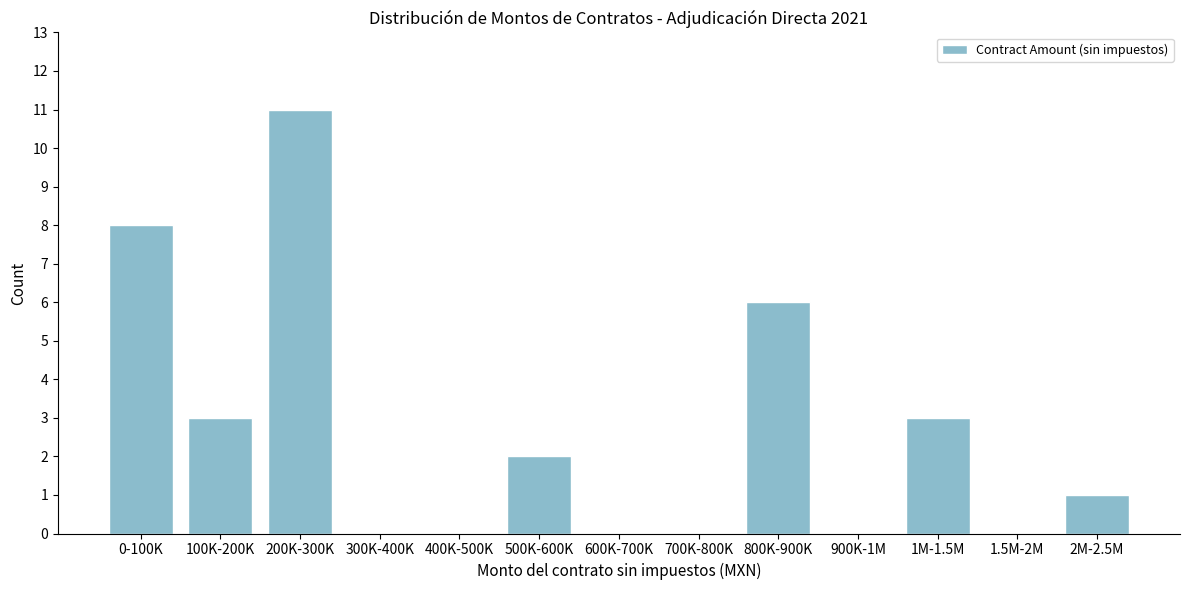

Reading left to right, what are all the values shown in this chart?

0-100K=8	100K-200K=3	200K-300K=11	300K-400K=0	400K-500K=0	500K-600K=2	600K-700K=0	700K-800K=0	800K-900K=6	900K-1M=0	1M-1.5M=3	1.5M-2M=0	2M-2.5M=1